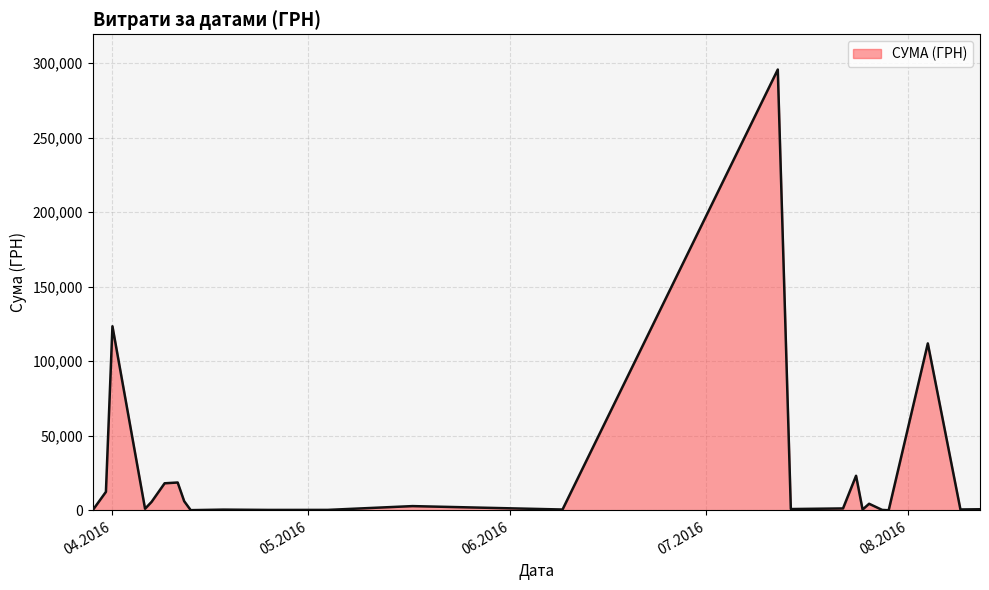

True or false: there are more than 0 points higher than both neighbors.

True